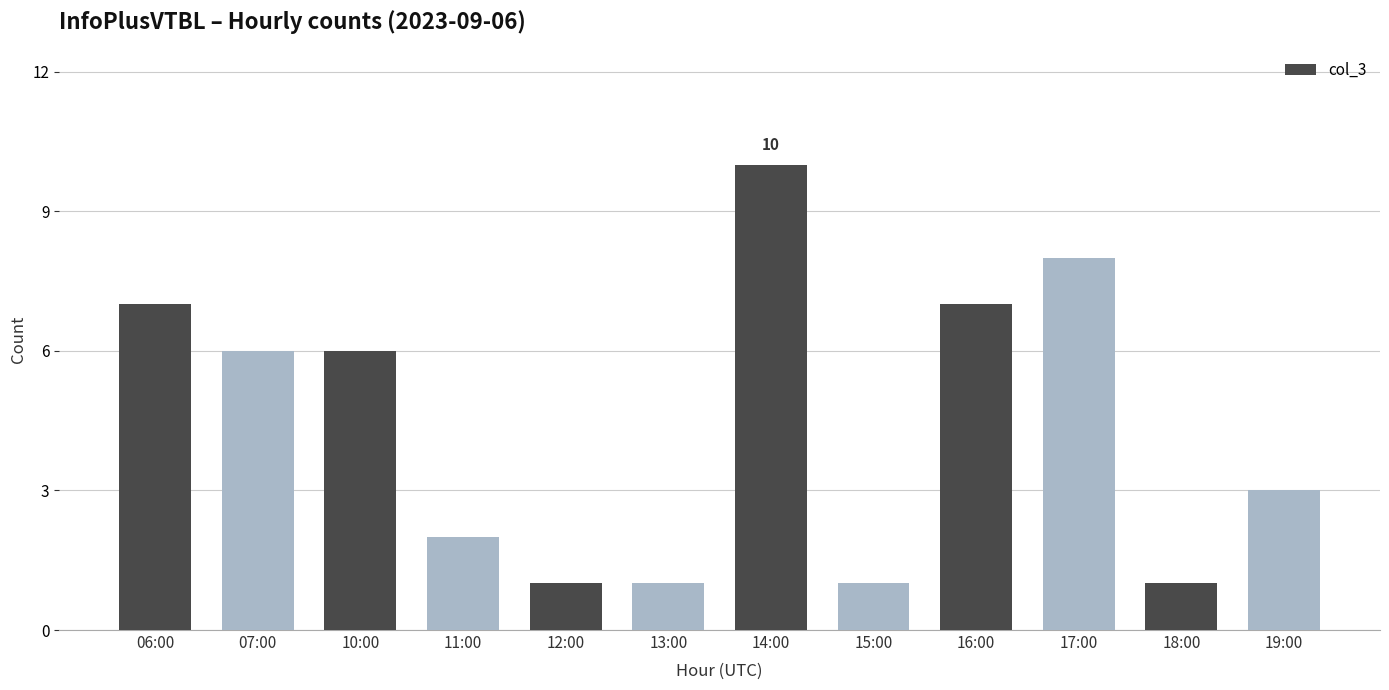

Reading left to right, list all the values displayed in this chart.

06:00=7	07:00=6	10:00=6	11:00=2	12:00=1	13:00=1	14:00=10	15:00=1	16:00=7	17:00=8	18:00=1	19:00=3